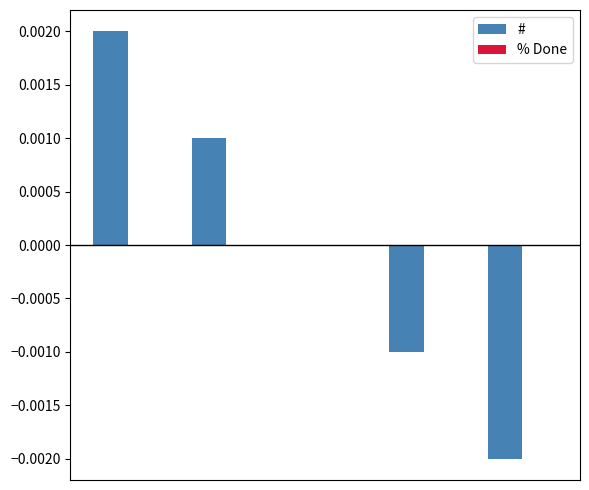

How many series are shown in this chart?

1